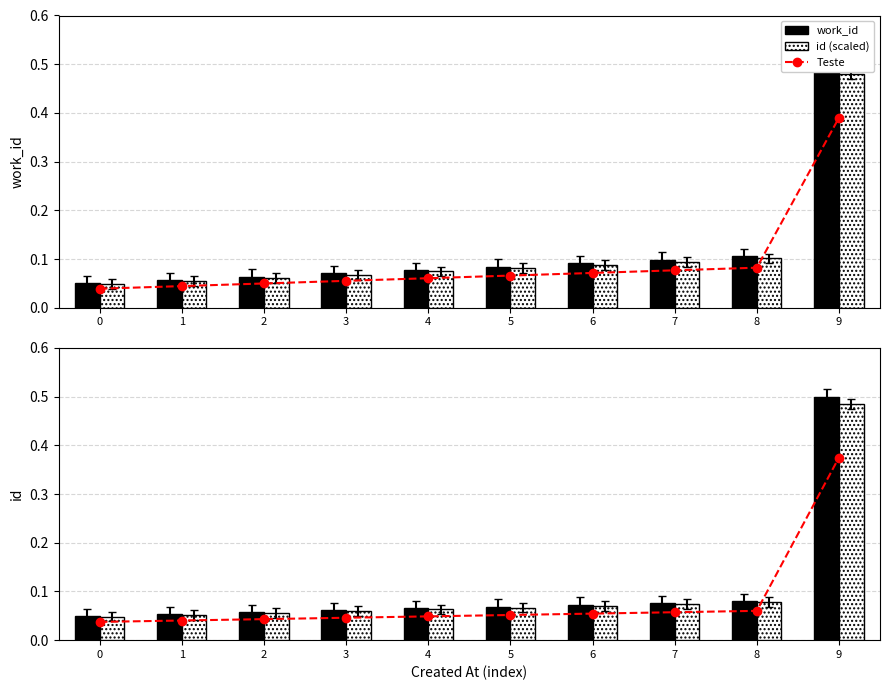

What is the average value of the work_id series?

0.1